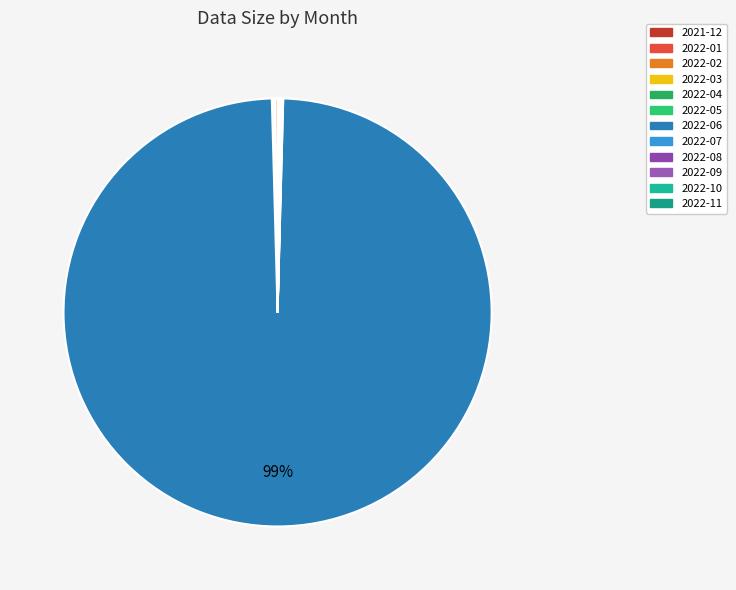

How many segments does this pie chart have?

12